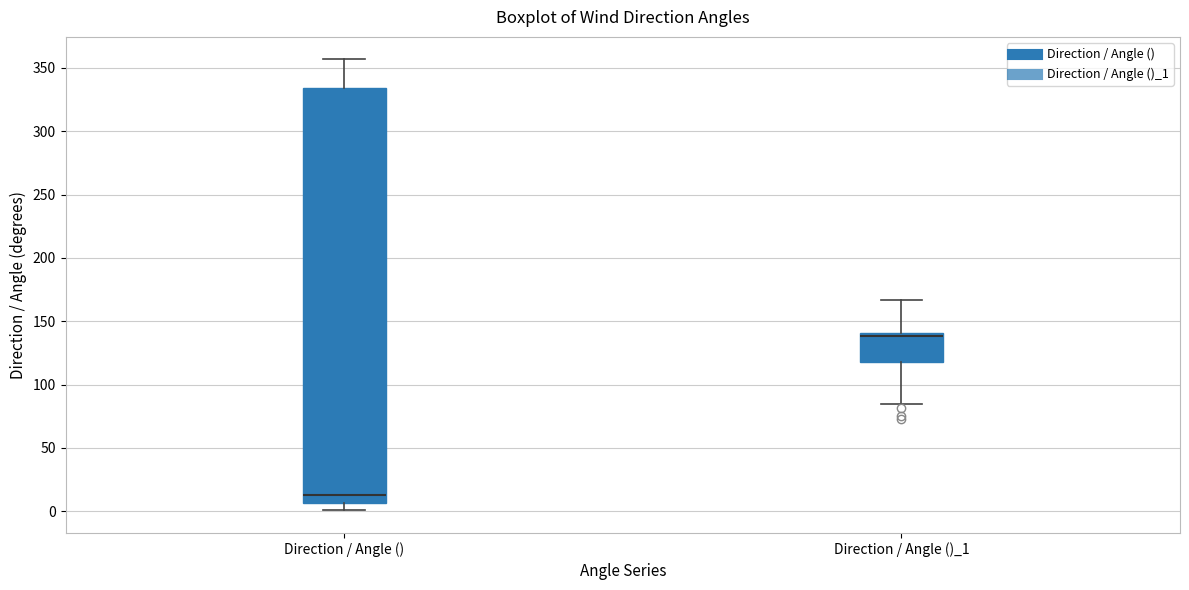

Where does the lower whisker of the box for Direction / Angle () end on the y-axis? The values are not printed on the chart, so give them approximately, as read against the axis.

0